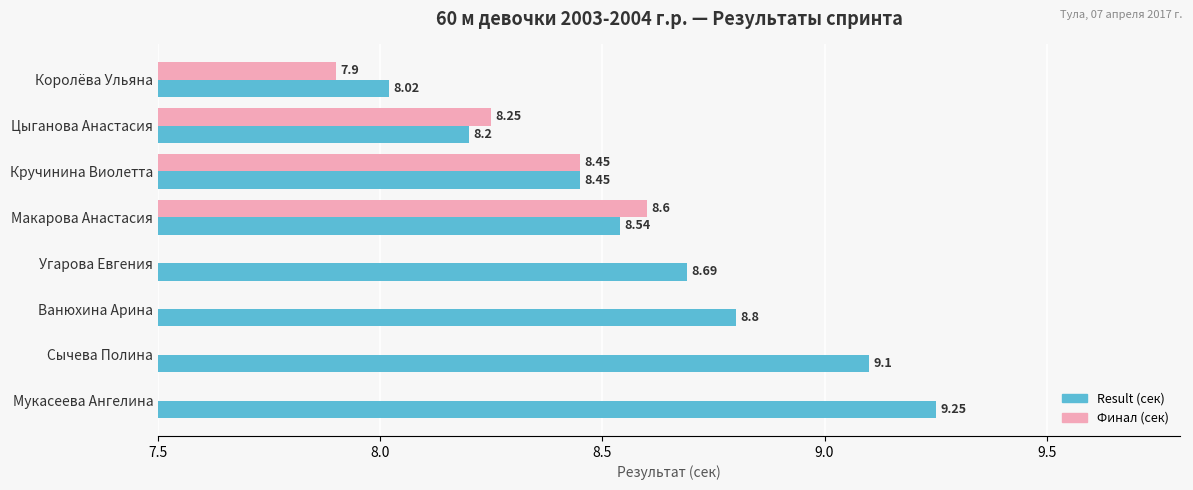

What is the greatest value displayed?

9.2